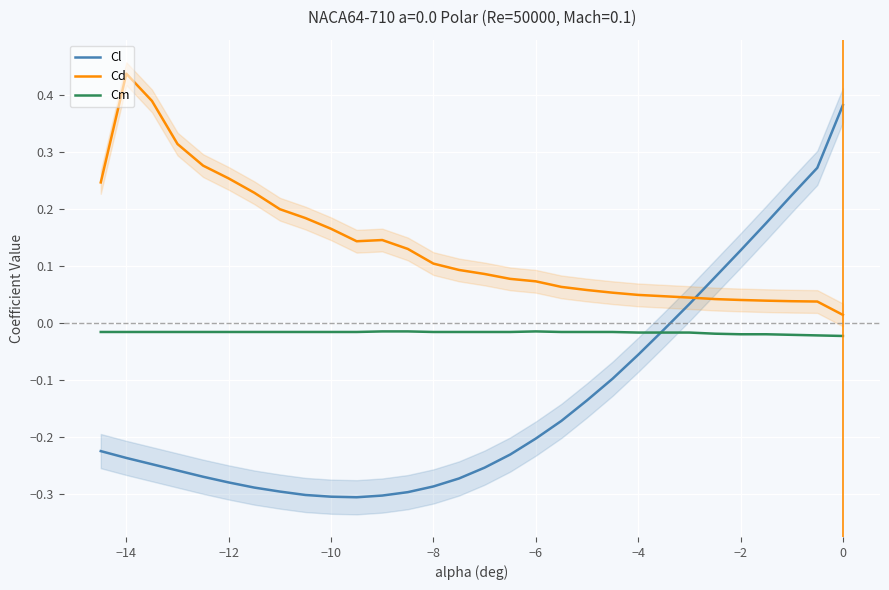

After their last crossing, which series has the higher values: Cl or Cd?

Cl